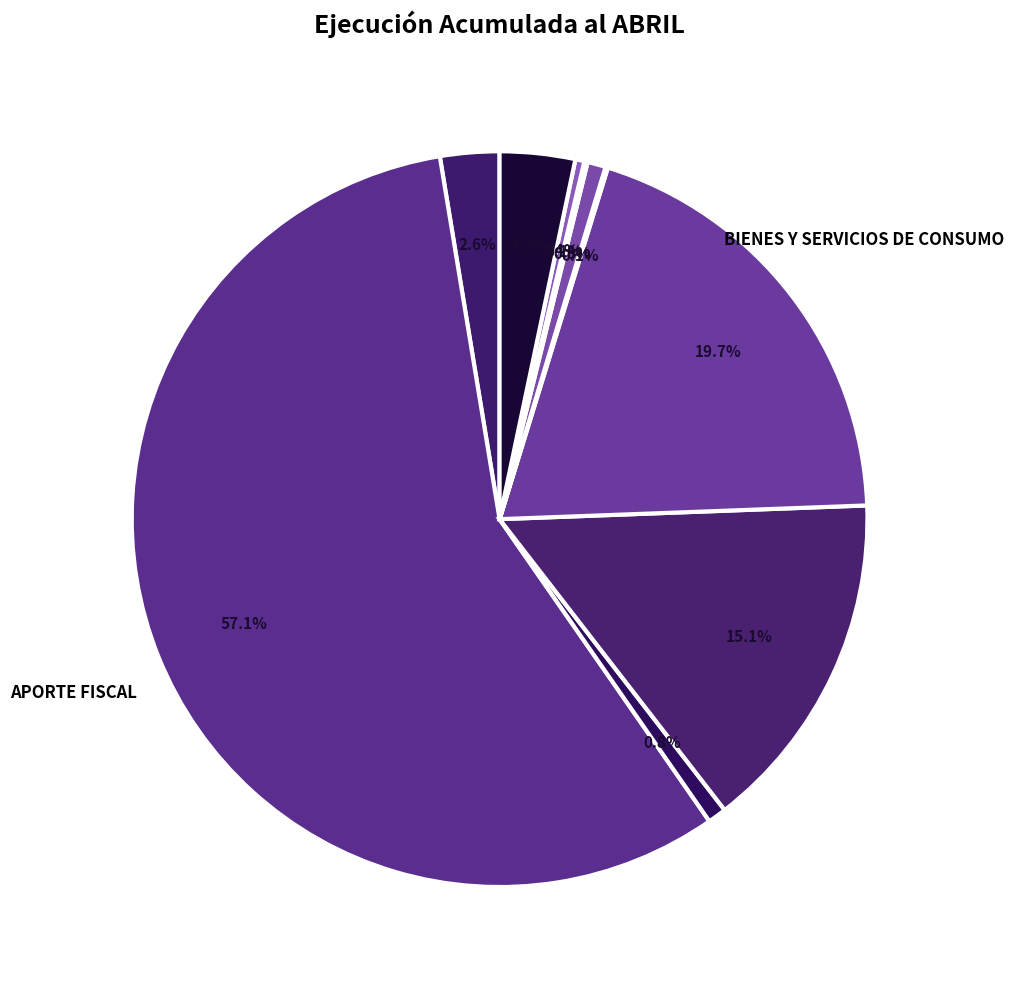

Which category has the smallest portion of the pie?

PRESTACIONES DE SEGURIDAD SOCIAL